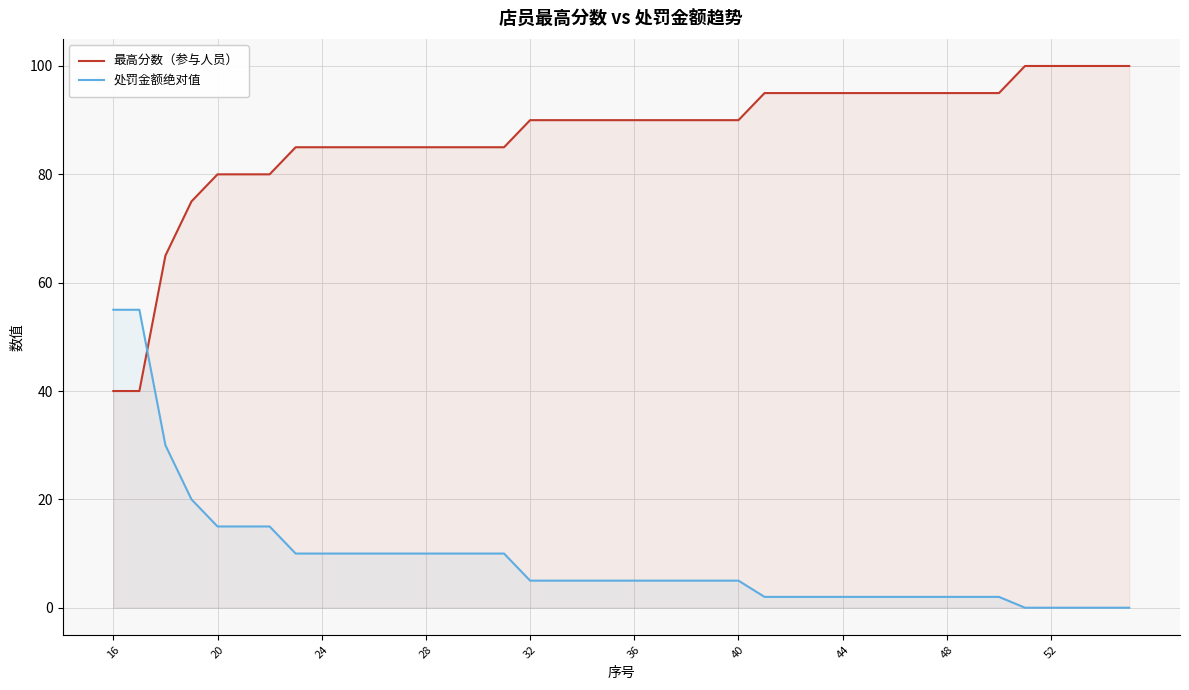

Rank the series by their average value, from lowest to highest.

处罚金额绝对值, 最高分数（参与人员）